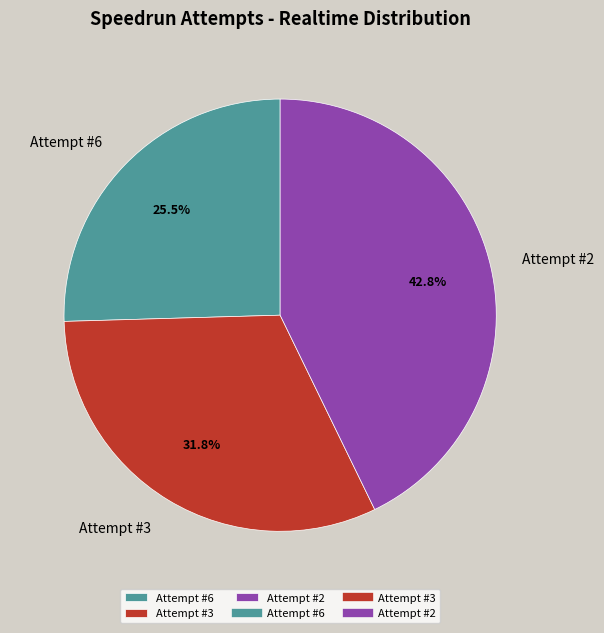

Count the number of slices in the pie.

3